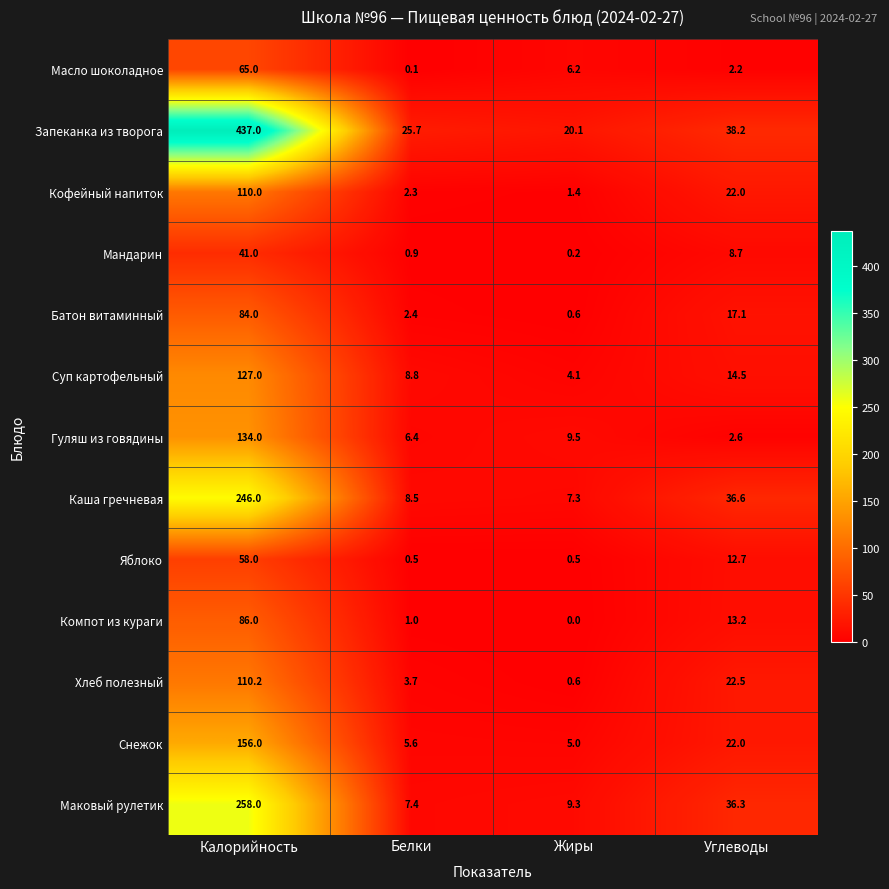

Which series changed the most between Калорийность and Жиры?

Запеканка из творога